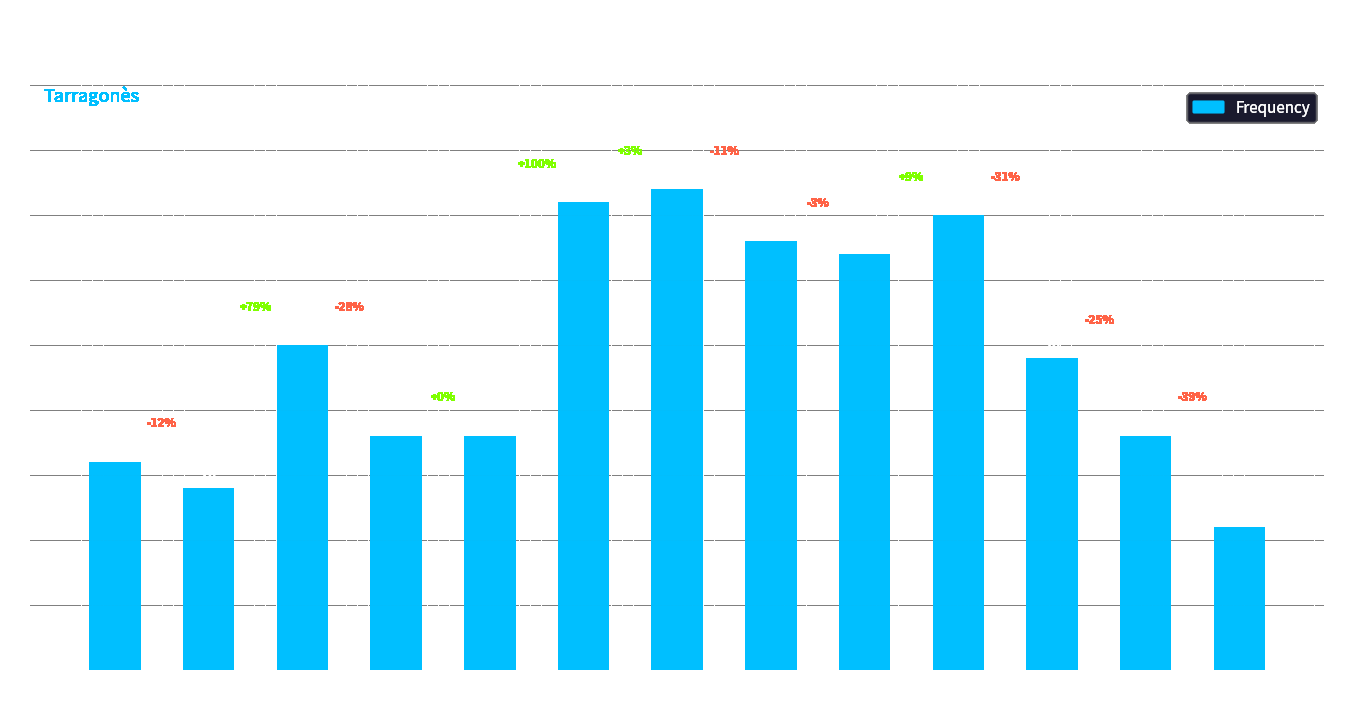

Reading right to left, list all the values displayed in this chart.

1998=11	2000=18	2002=24	2004=35	2006=32	2008=33	2010=37	2012=36	2014=18	2016=18	2018=25	2020=14	2022=16